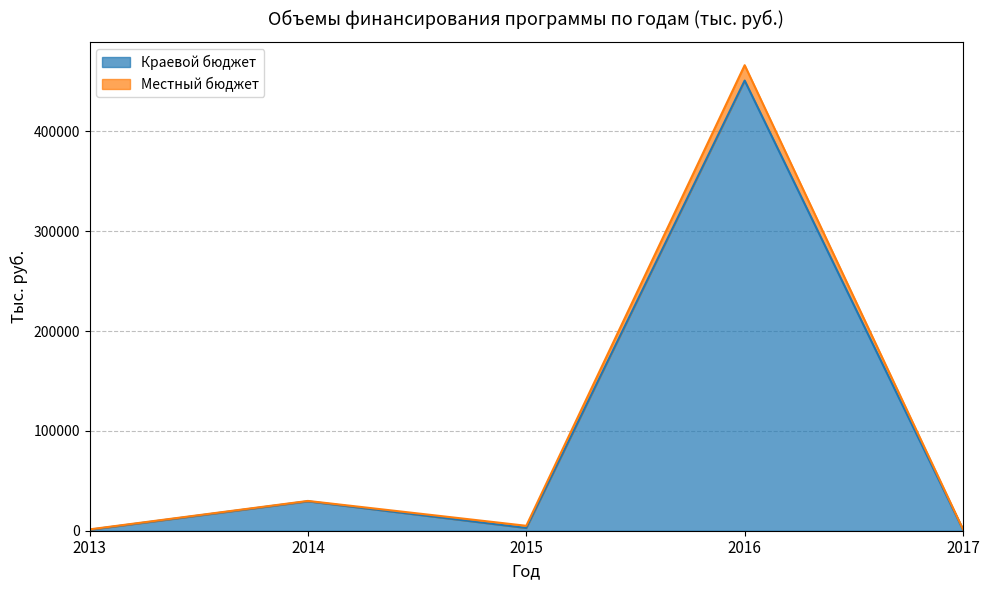

What is the difference between the second highest and minimum values in the Краевой бюджет series?

28500.0